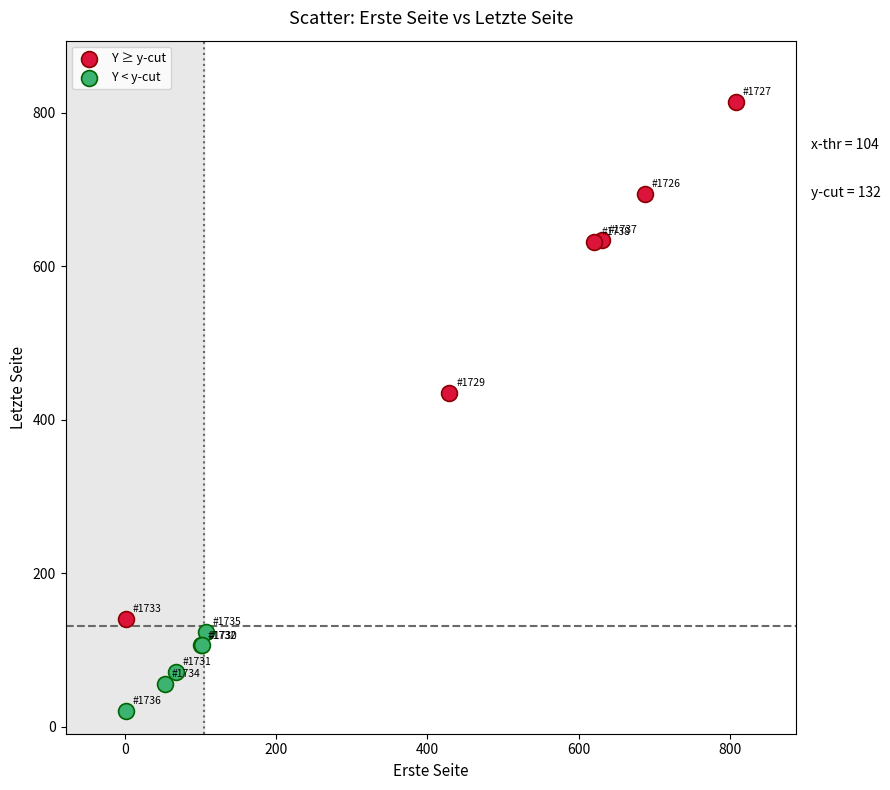

Which series contains the lowest Y value?

Y < y-cut